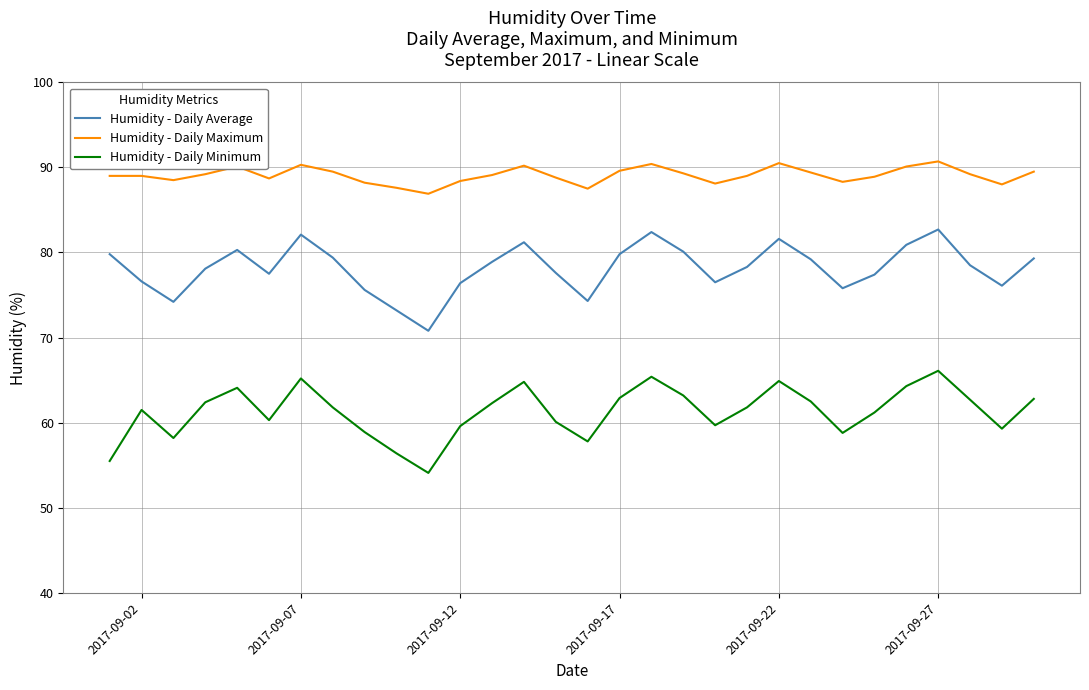

Which series has the largest total across all categories?

Humidity - Daily Maximum